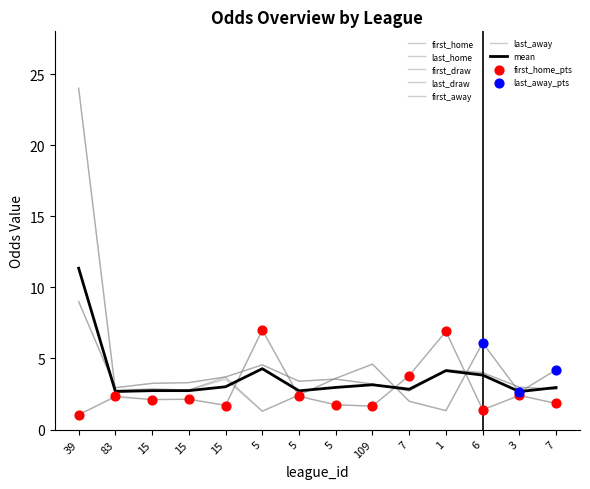

Does the chart have visible grid lines?

No